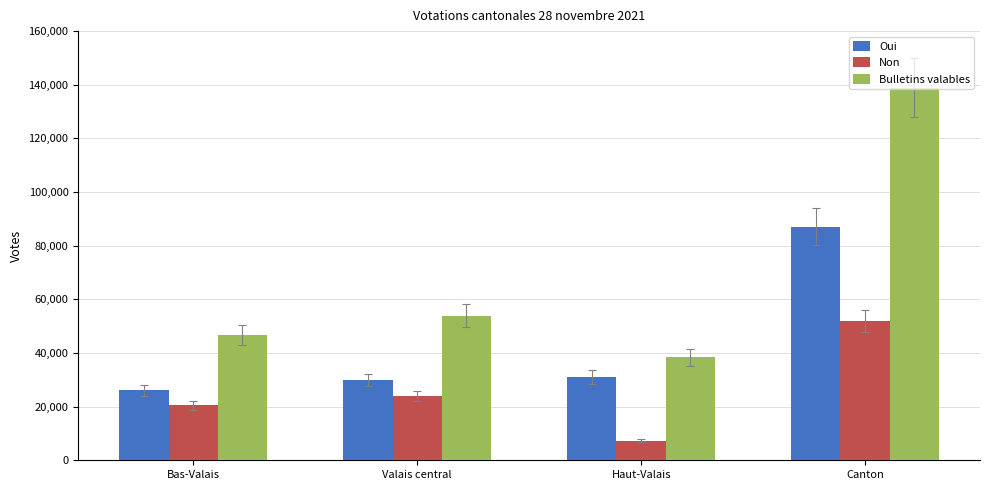

What are all the series names shown in the legend?

Oui, Non, Bulletins valables